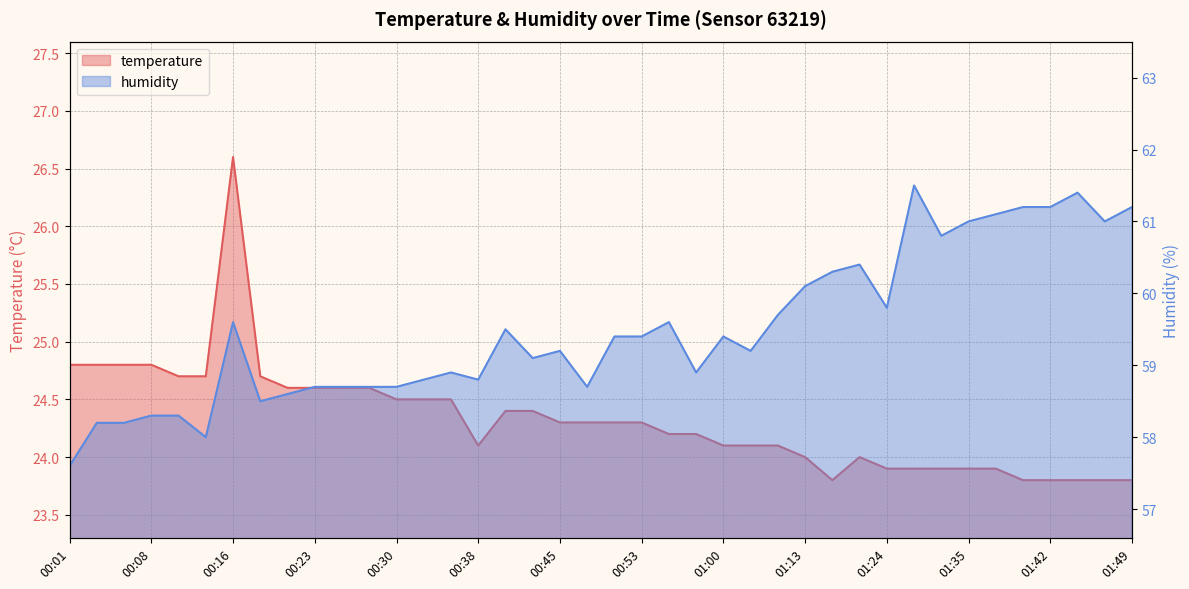

What is the difference between the humidity values at 00:58 and 00:53?

0.5